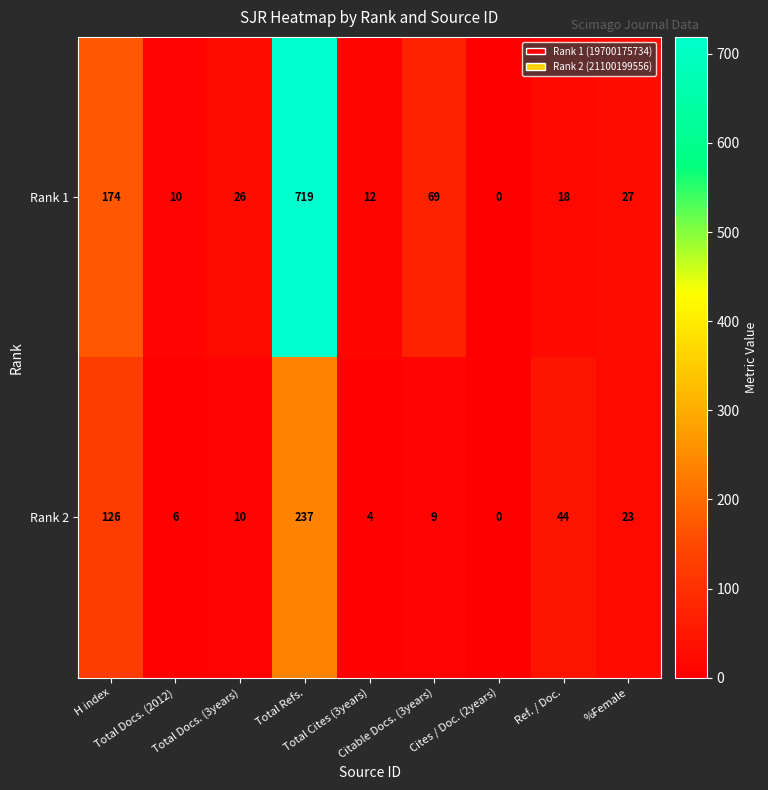

What is the sum of all Rank 2 values?

459